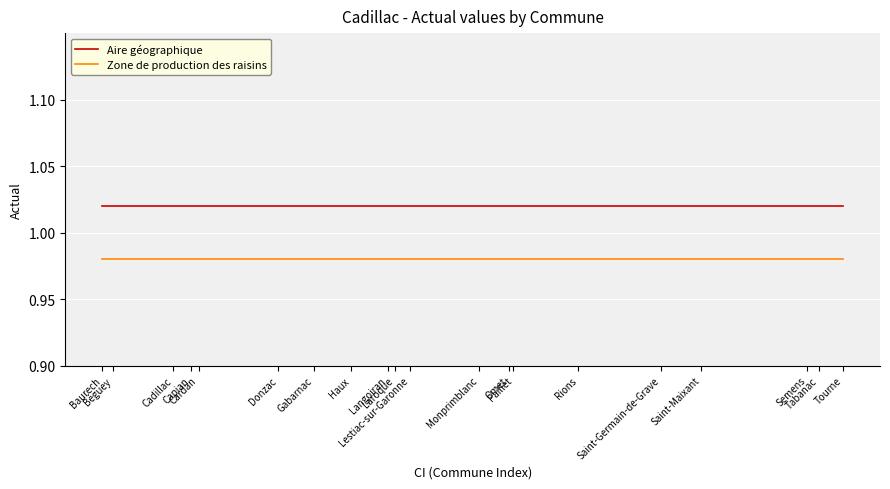

At how many categories does at least one series exceed 1?

20